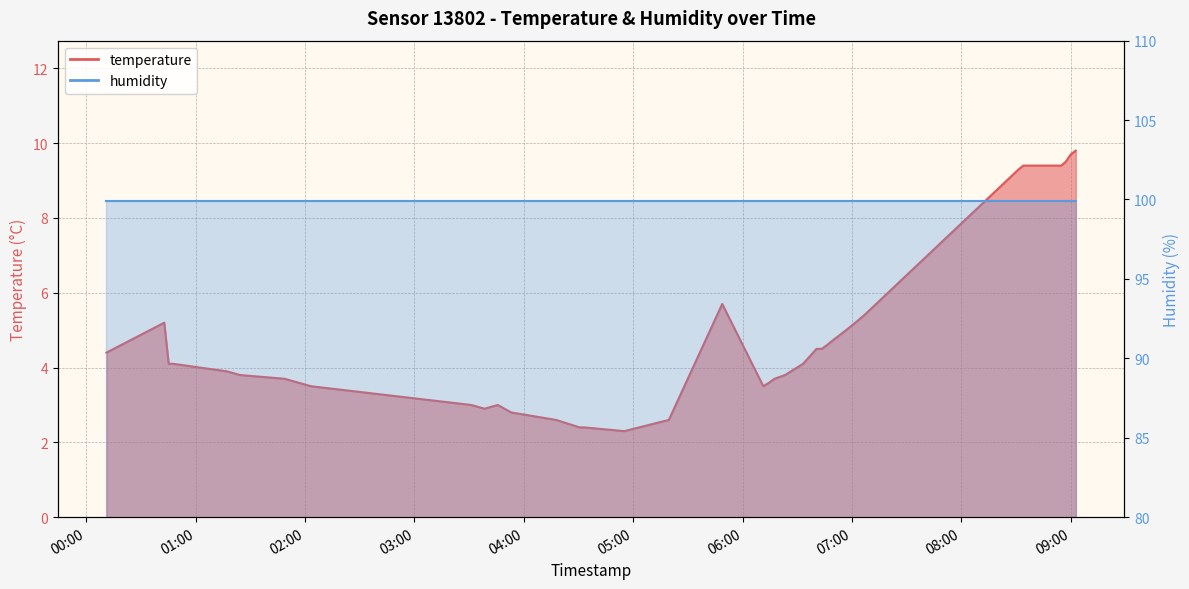

How many values exceed 4?

23